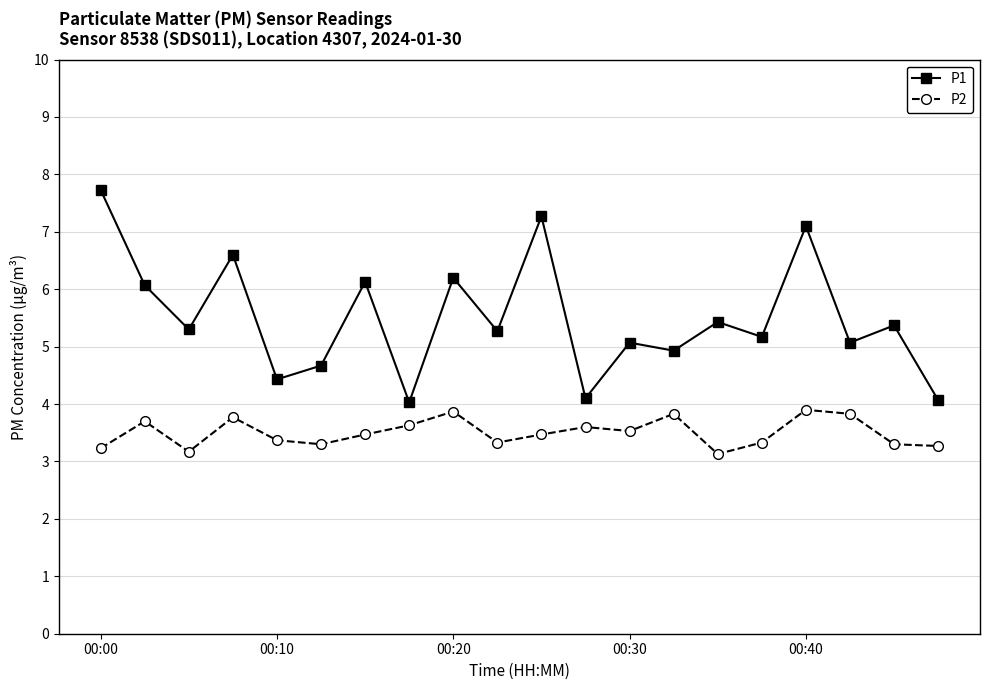

List the series in order of their peak value, highest first.

P1, P2